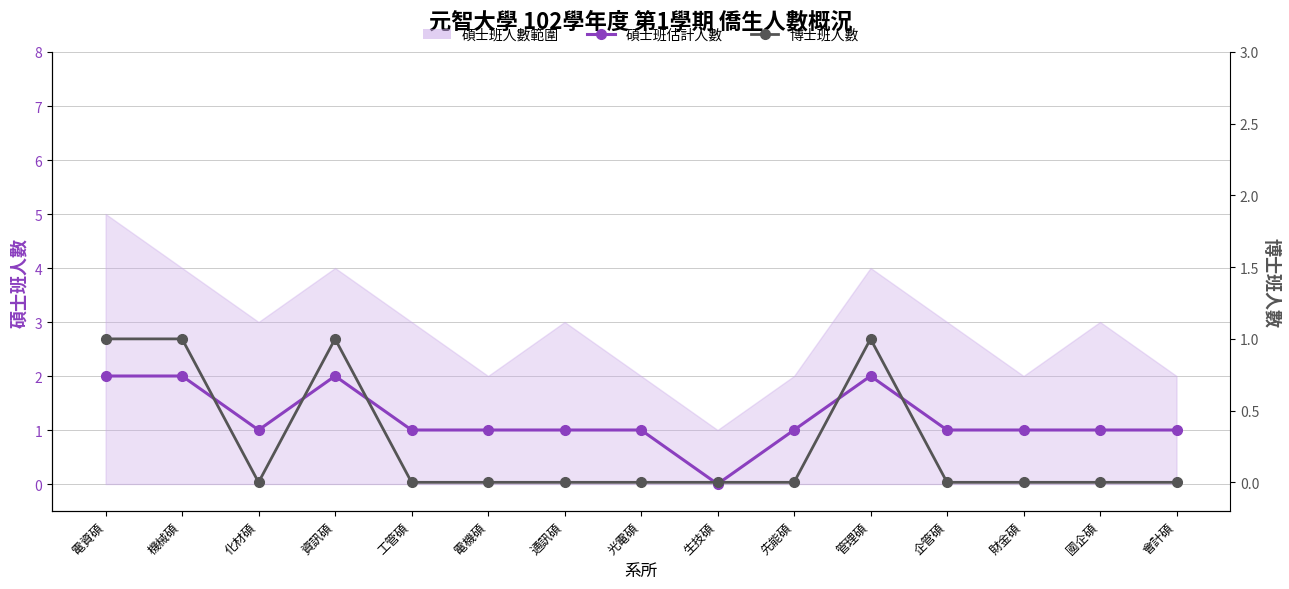

Where is the first local minimum for 博士班人數?

化材碩